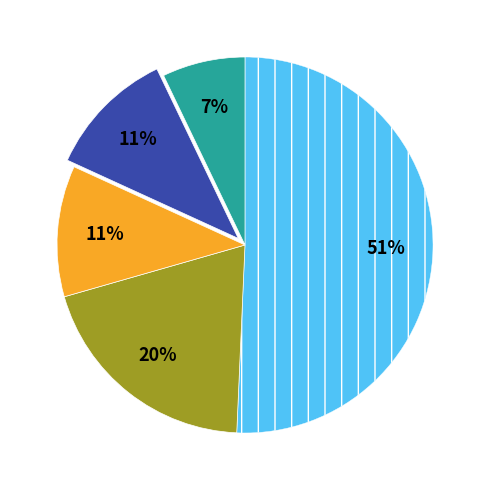

How many slices are in this pie chart?

5